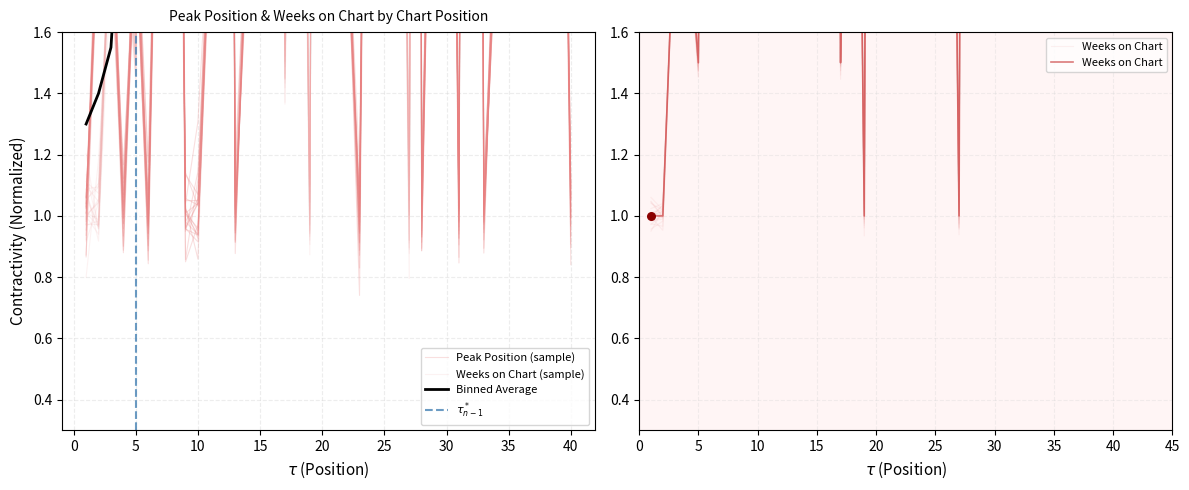

Is the value of Peak Position at 19 greater than the value of Weeks on Chart at 6?

Yes